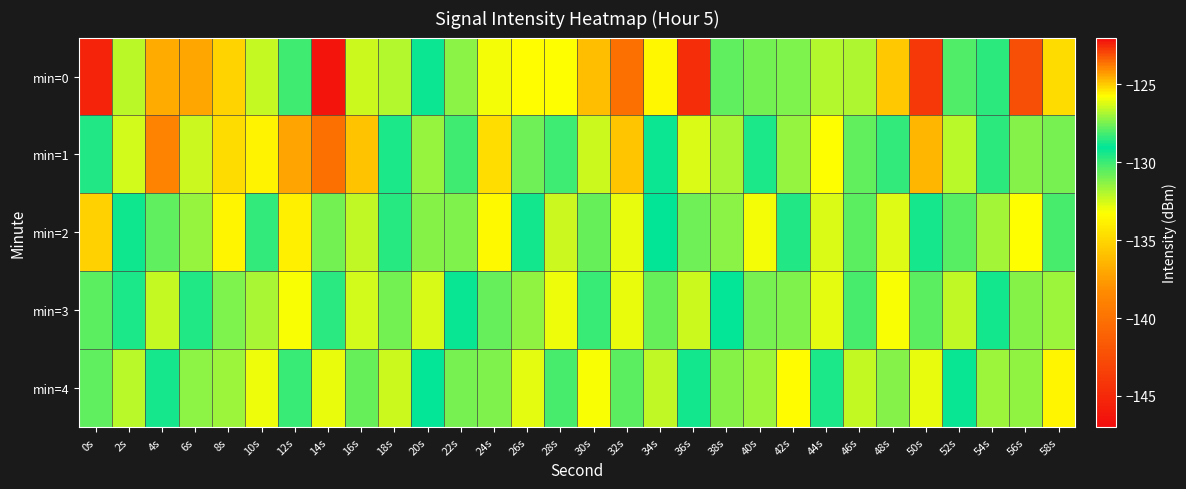

What is the minimum value shown in the chart?

-146.4